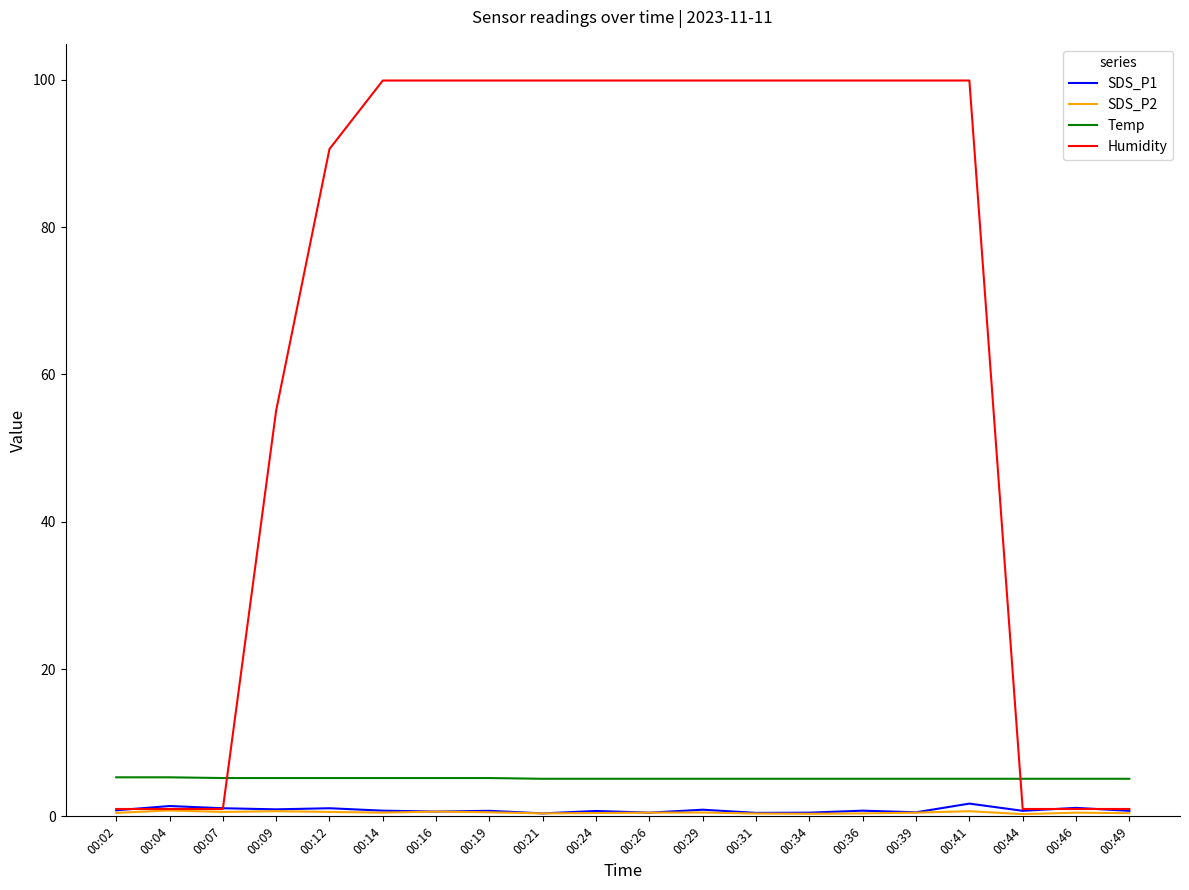

True or false: Temp and SDS_P1 intersect in this chart.

False